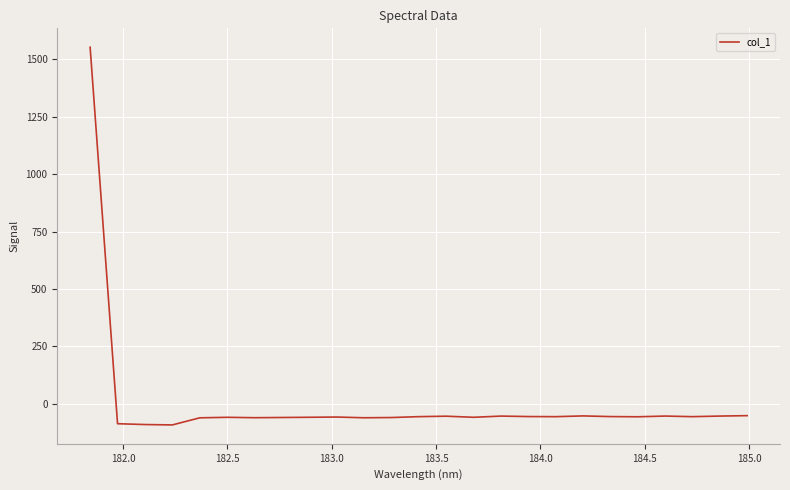

What is the maximum value shown in the chart?

1553.5